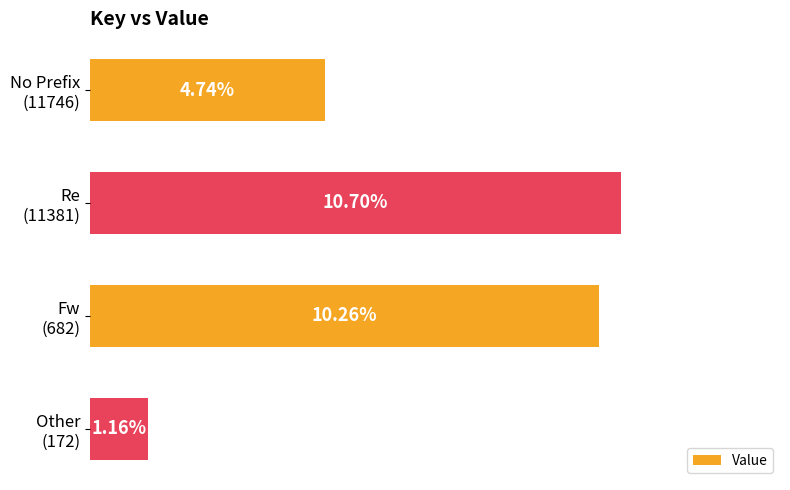

What is the sum of all values?

0.3